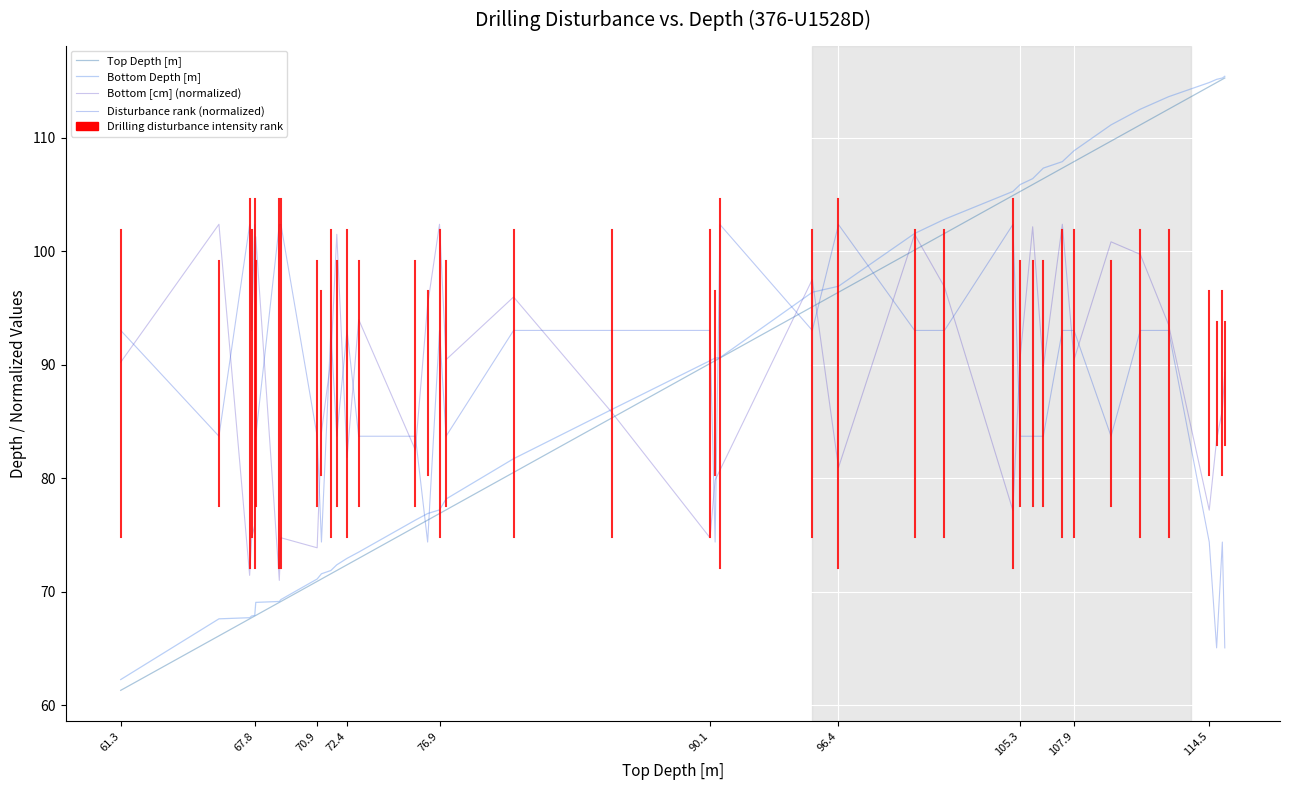

How many times do Top Depth [m] and Disturbance rank (normalized) cross each other?

7